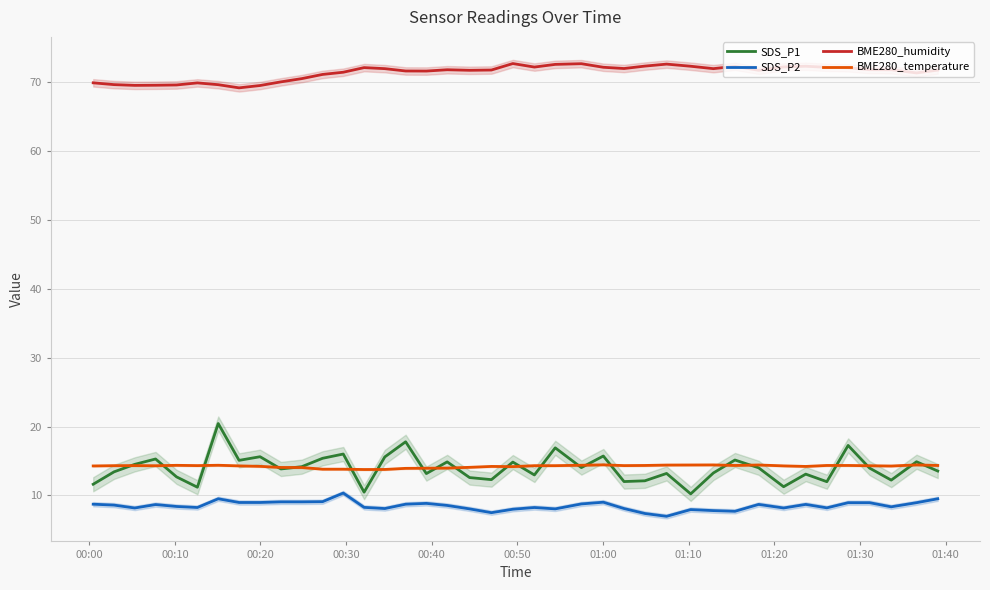

True or false: SDS_P2 and SDS_P1 cross at least once.

False